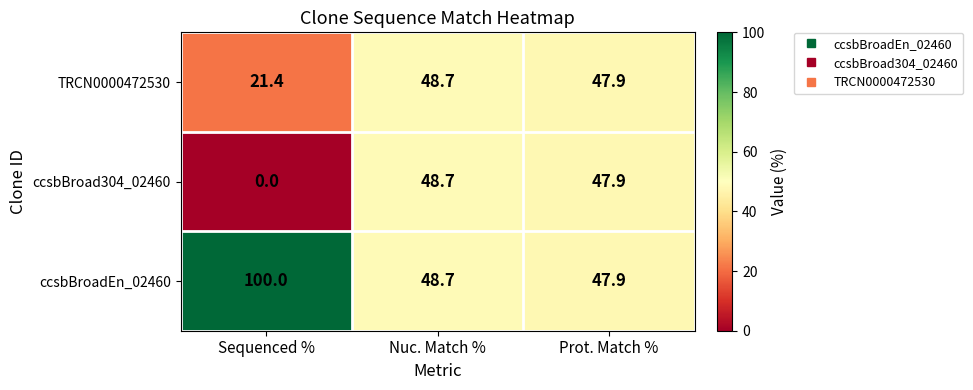

List the series in order of their overall mean, lowest first.

ccsbBroad304_02460, TRCN0000472530, ccsbBroadEn_02460